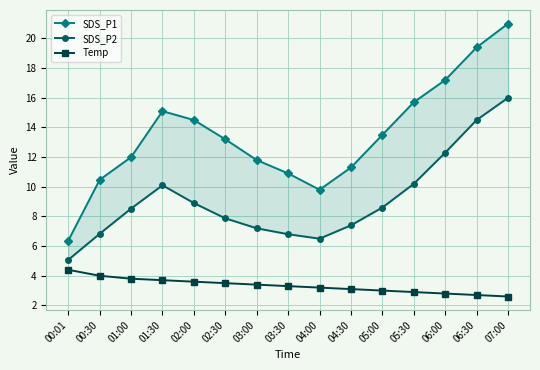

Rank the series at 01:00 from lowest to highest value.

Temp, SDS_P2, SDS_P1